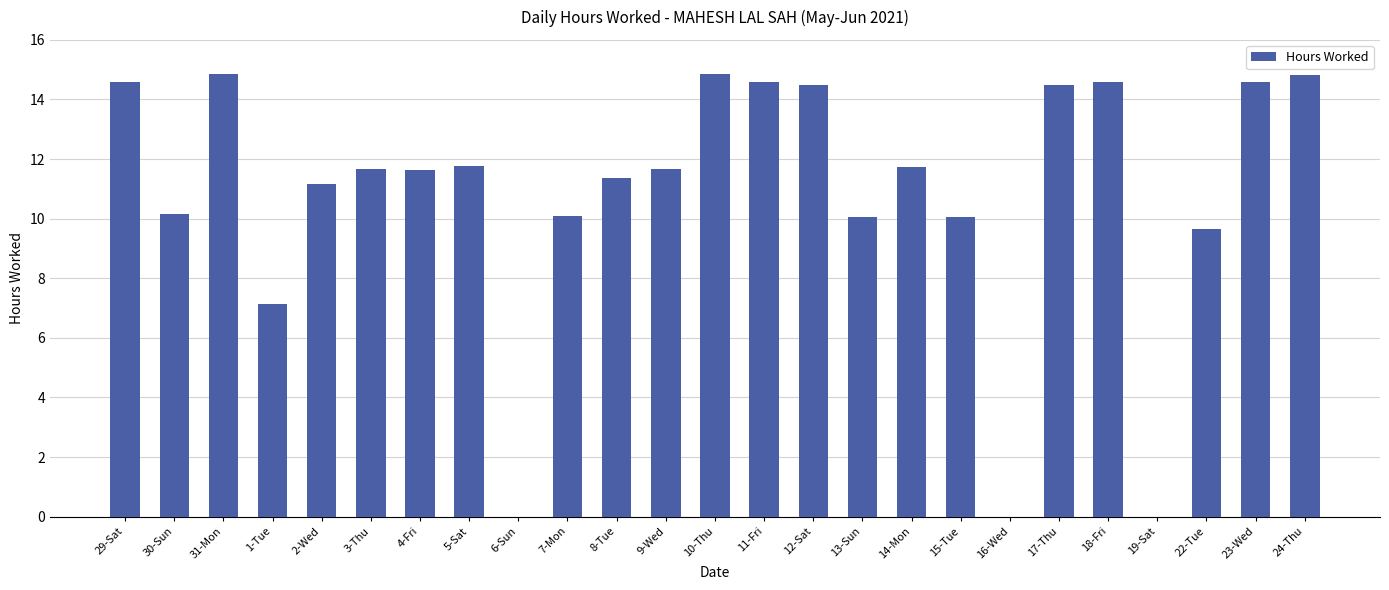

How many data points are above 11?

16